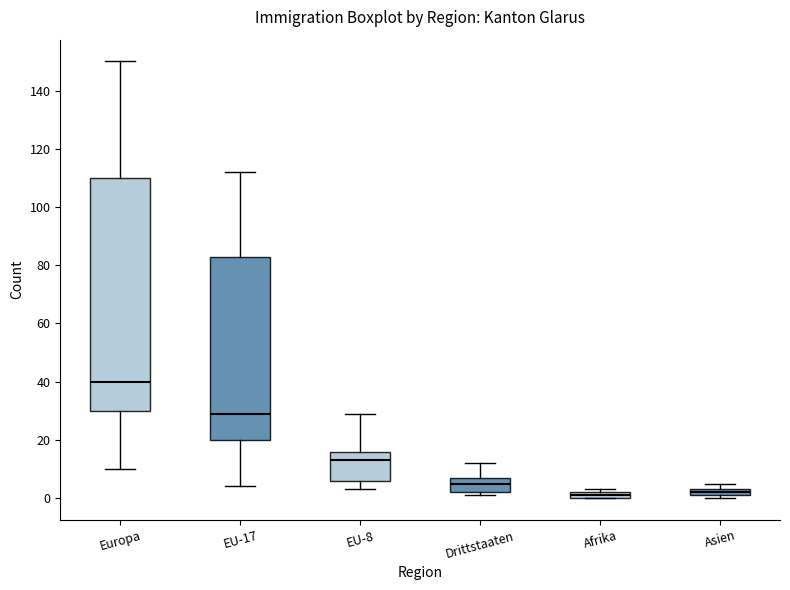

Where is the lower edge of the box for EU-17 on the y-axis? The values are not printed on the chart, so give them approximately, as read against the axis.

20